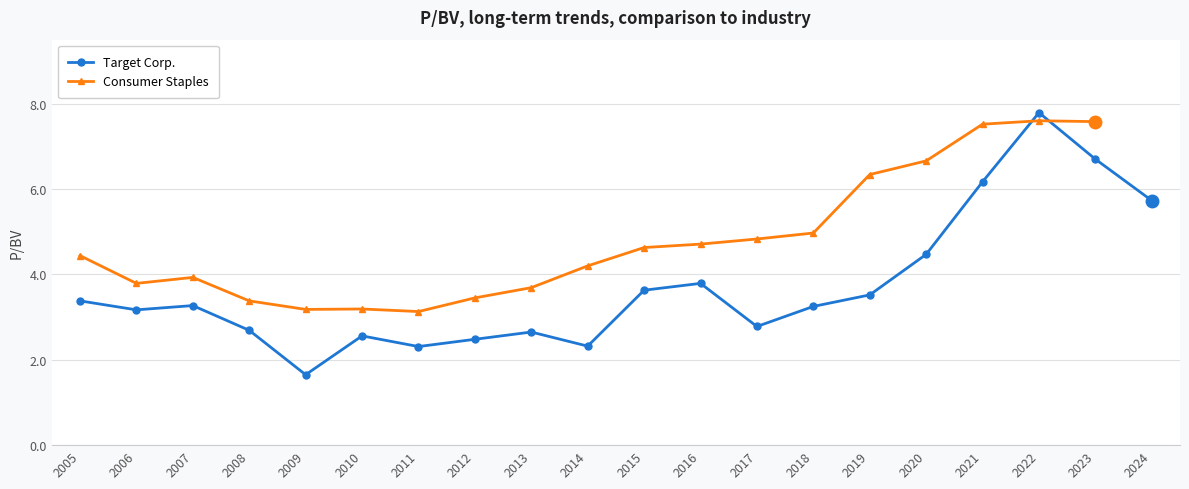

What is the change in value from 2005 to 2011?

-1.1